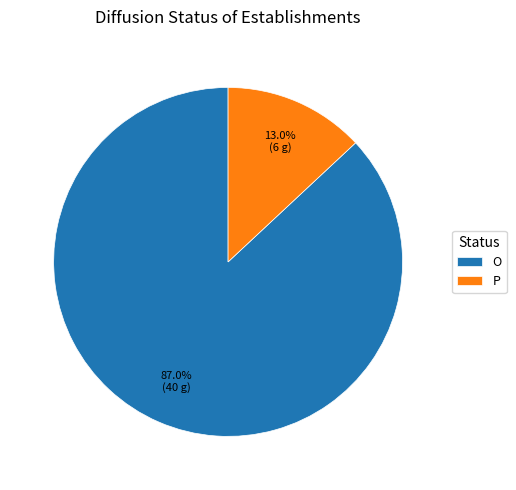

How many segments does this pie chart have?

2